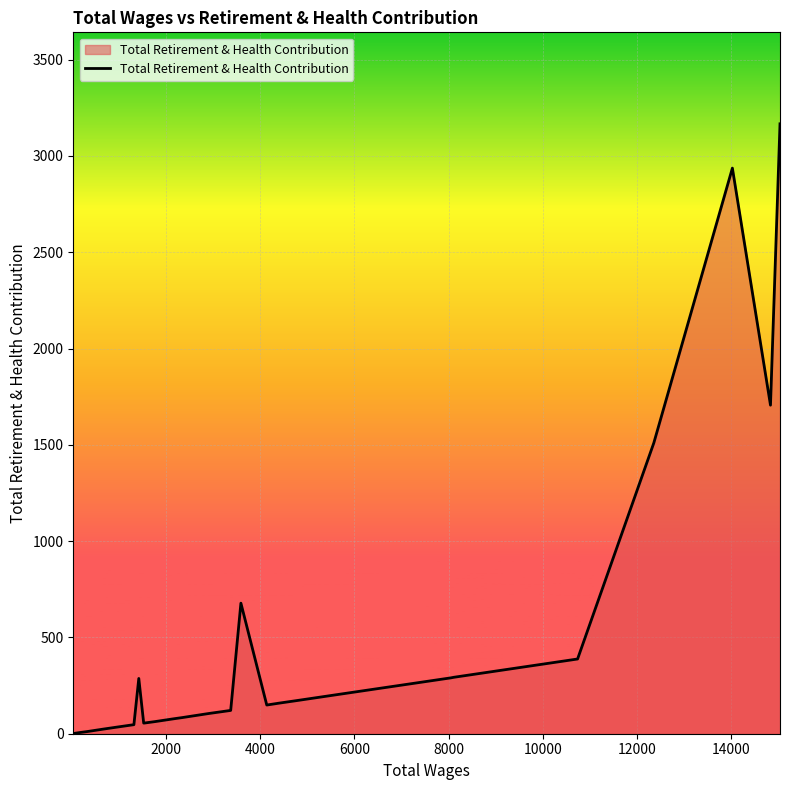

What is the difference between the maximum and minimum values?

3166